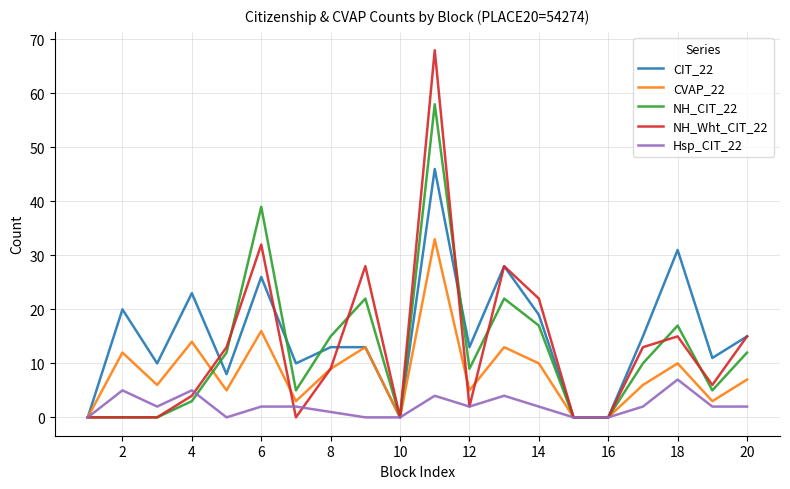

Which series has the largest range (max minus min)?

NH_Wht_CIT_22